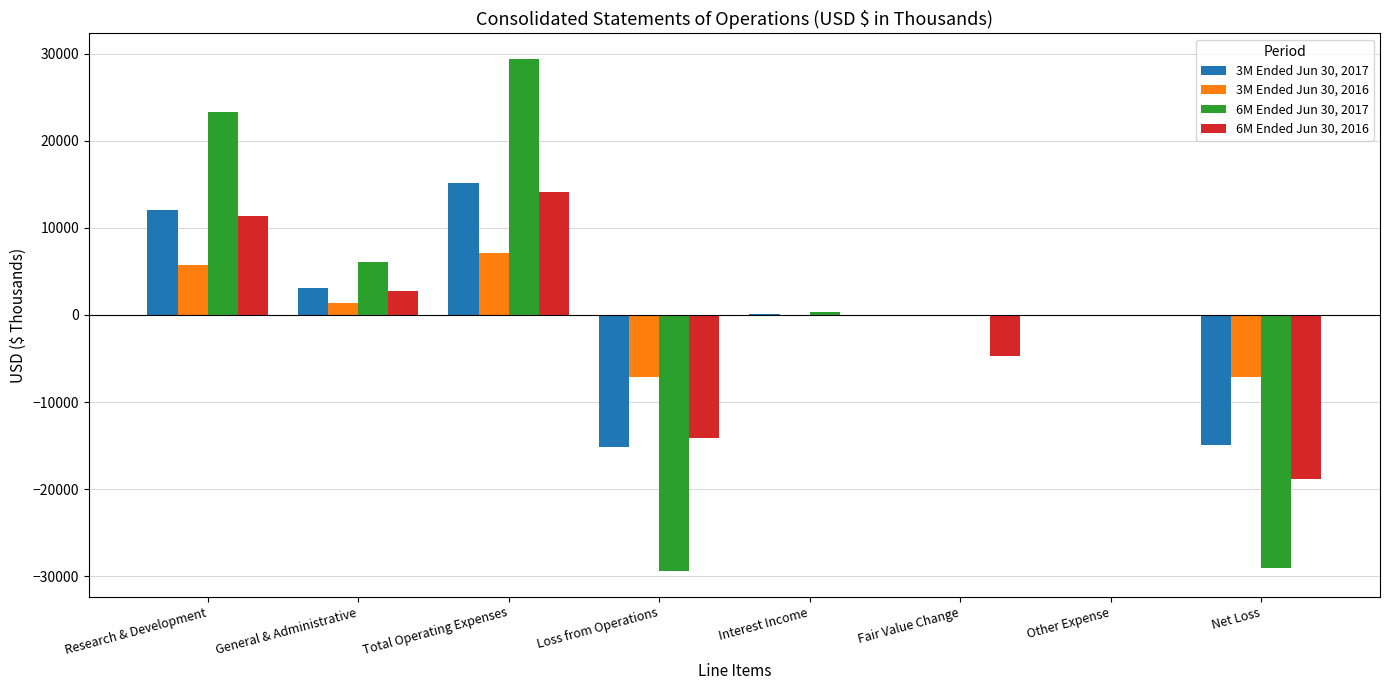

How many data points does each series have?

8